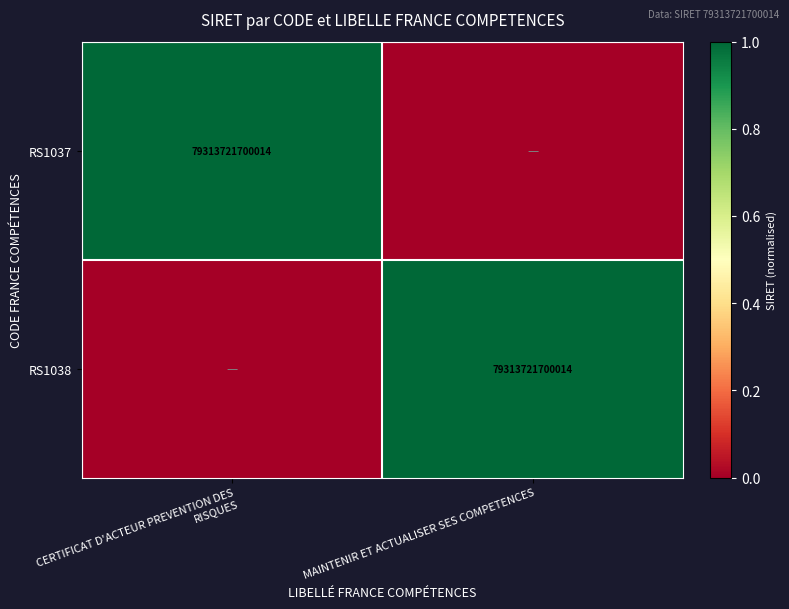

True or false: RS1038 has a value of 112527276593368 at MAINTENIR ET ACTUALISER SES COMPETENCES.

False